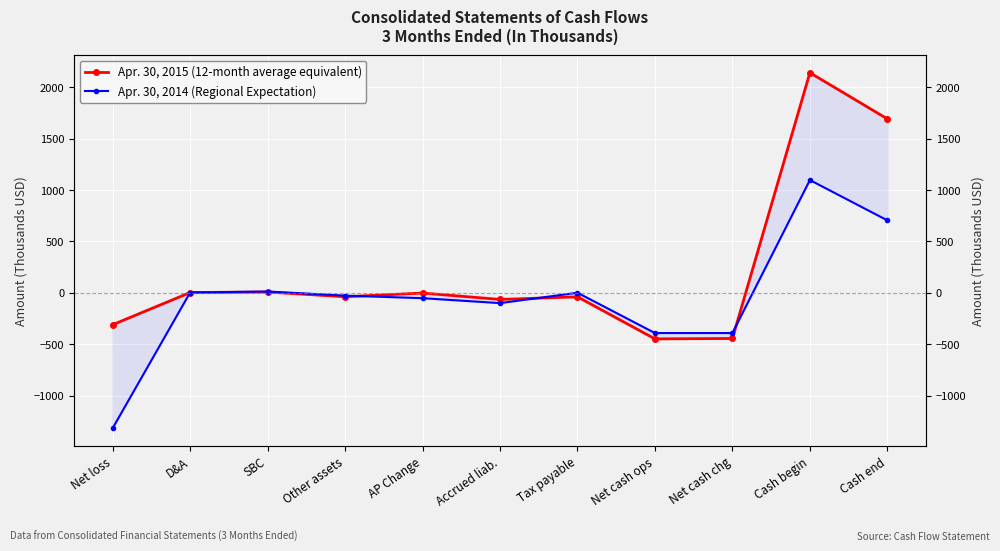

How many positive values does the Apr. 30, 2014 (Regional Expectation) series have?

4